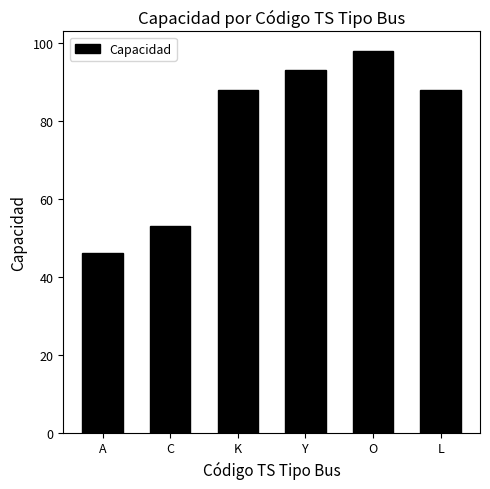

What position from the right is C?

5